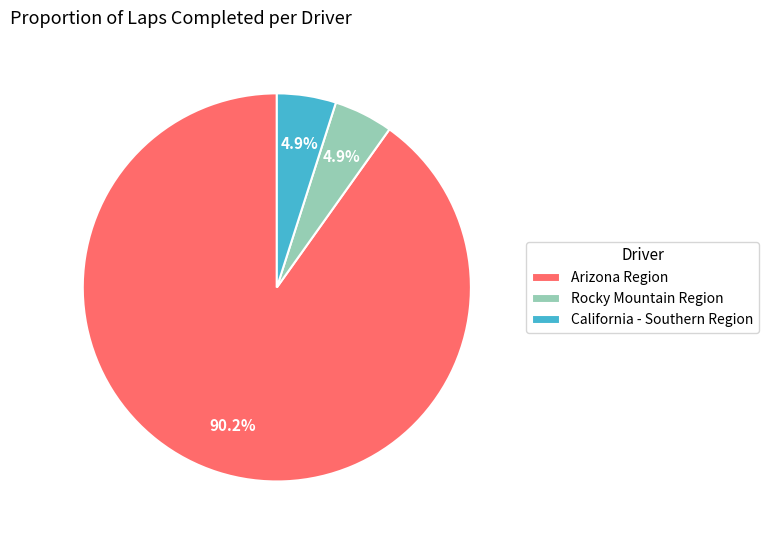

How many segments does this pie chart have?

3